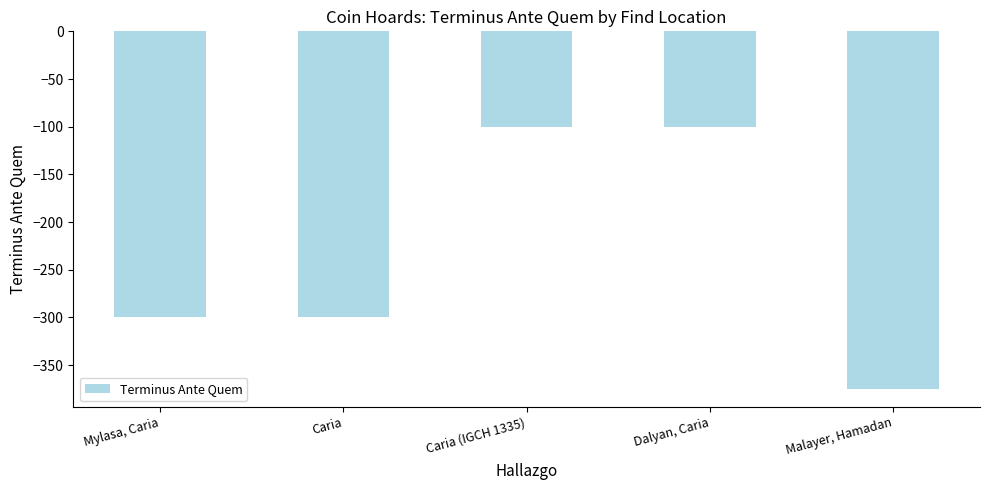

Reading right to left, transcribe all the data shown in this chart.

Malayer, Hamadan=-375	Dalyan, Caria=-100	Caria (IGCH 1335)=-100	Caria=-300	Mylasa, Caria=-300